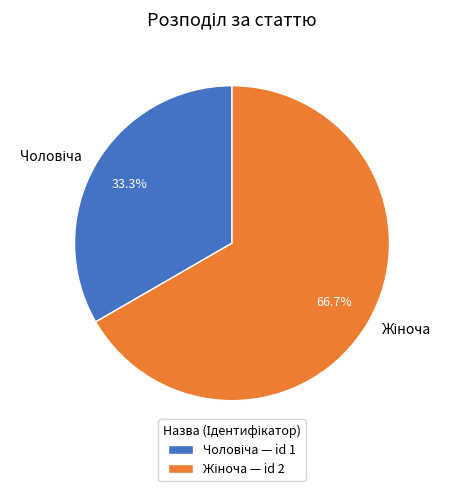

Rank the categories by value from lowest to highest.

Чоловіча, Жіноча